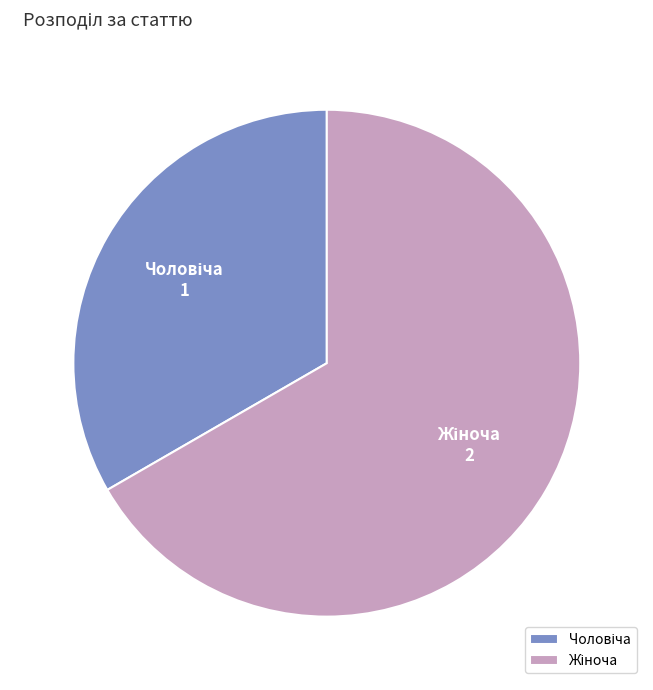

Does any single category account for the majority?

Yes